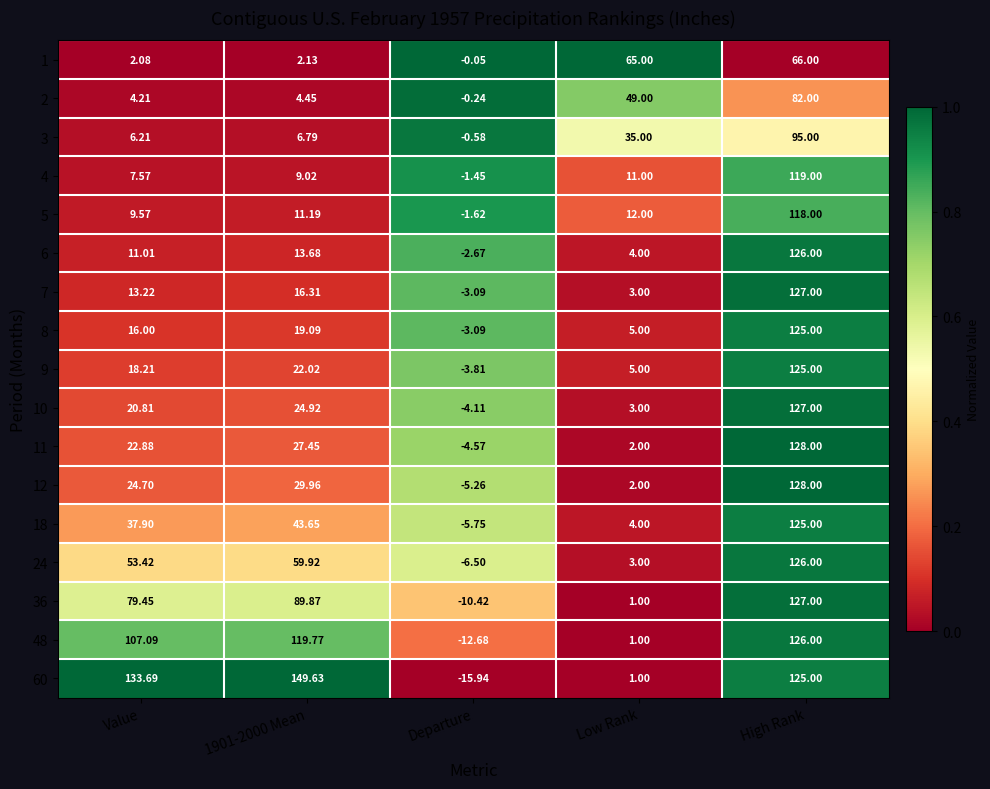

At how many categories does at least one series exceed 0?

4